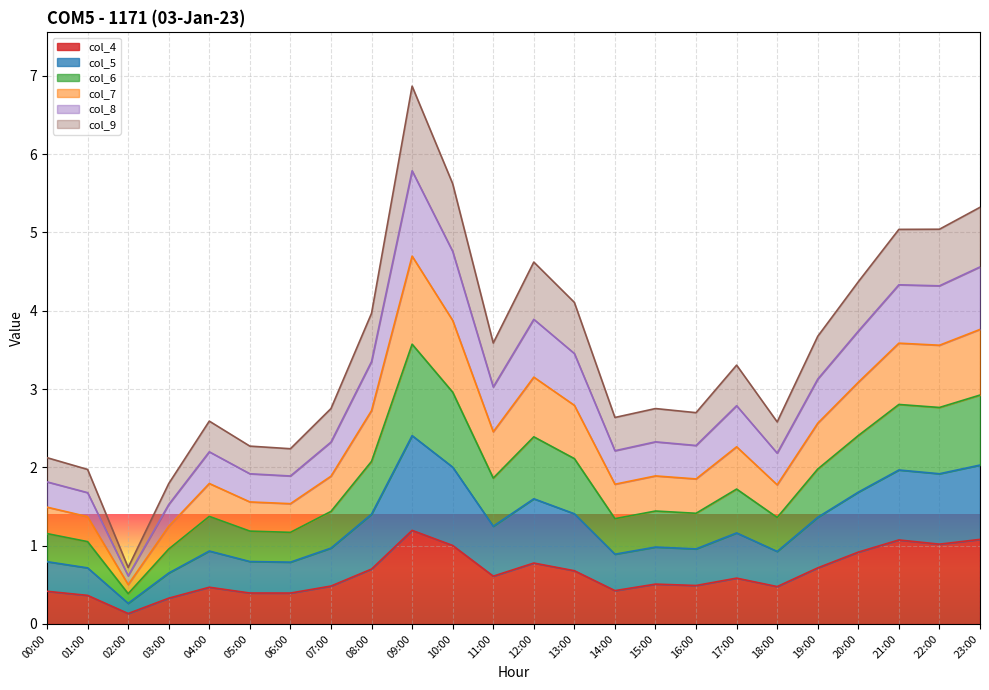

Where is the first local maximum for col_5?

04:00